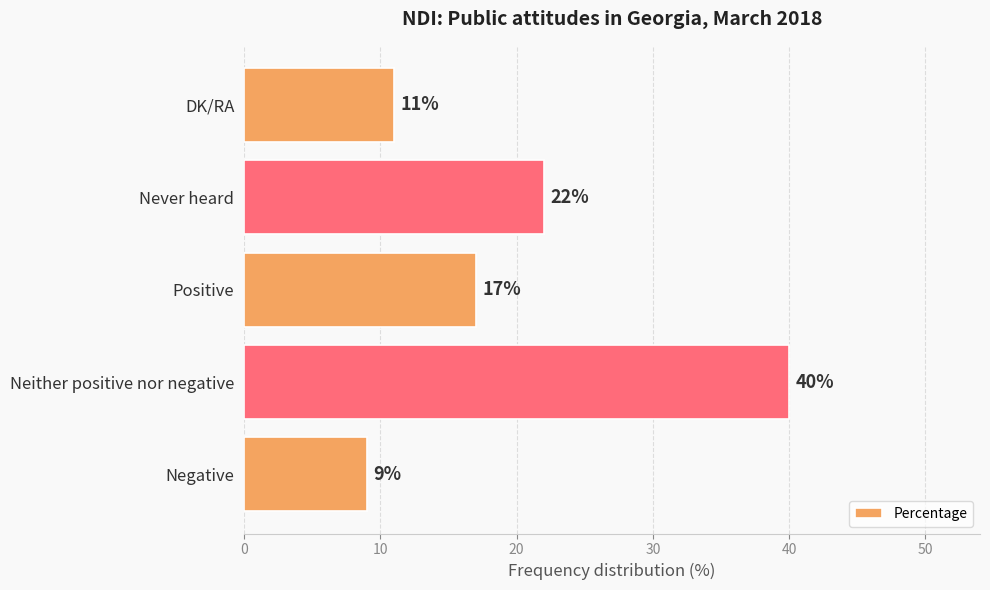

What is the minimum value shown in the chart?

9